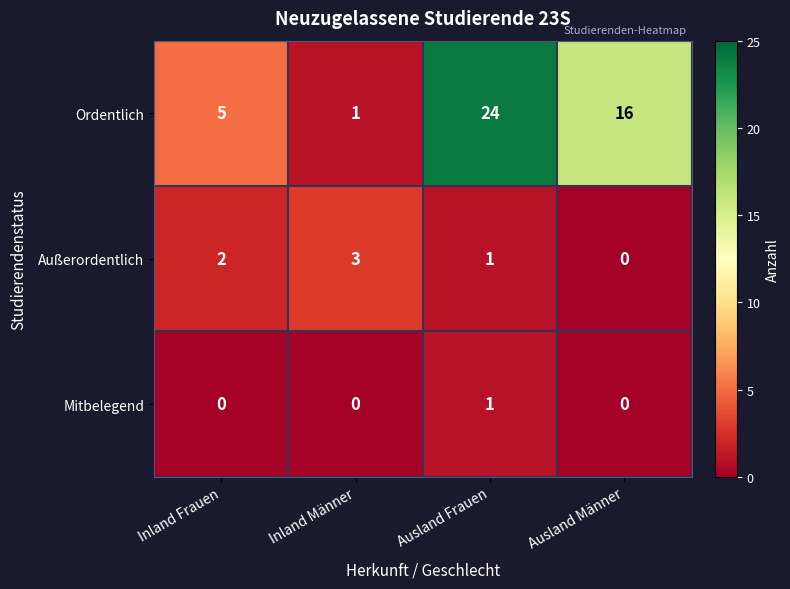

Reading left to right, extract all data points from this chart.

Ordentlich: 5	1	24	16
Außerordentlich: 2	3	1	0
Mitbelegend: 0	0	1	0